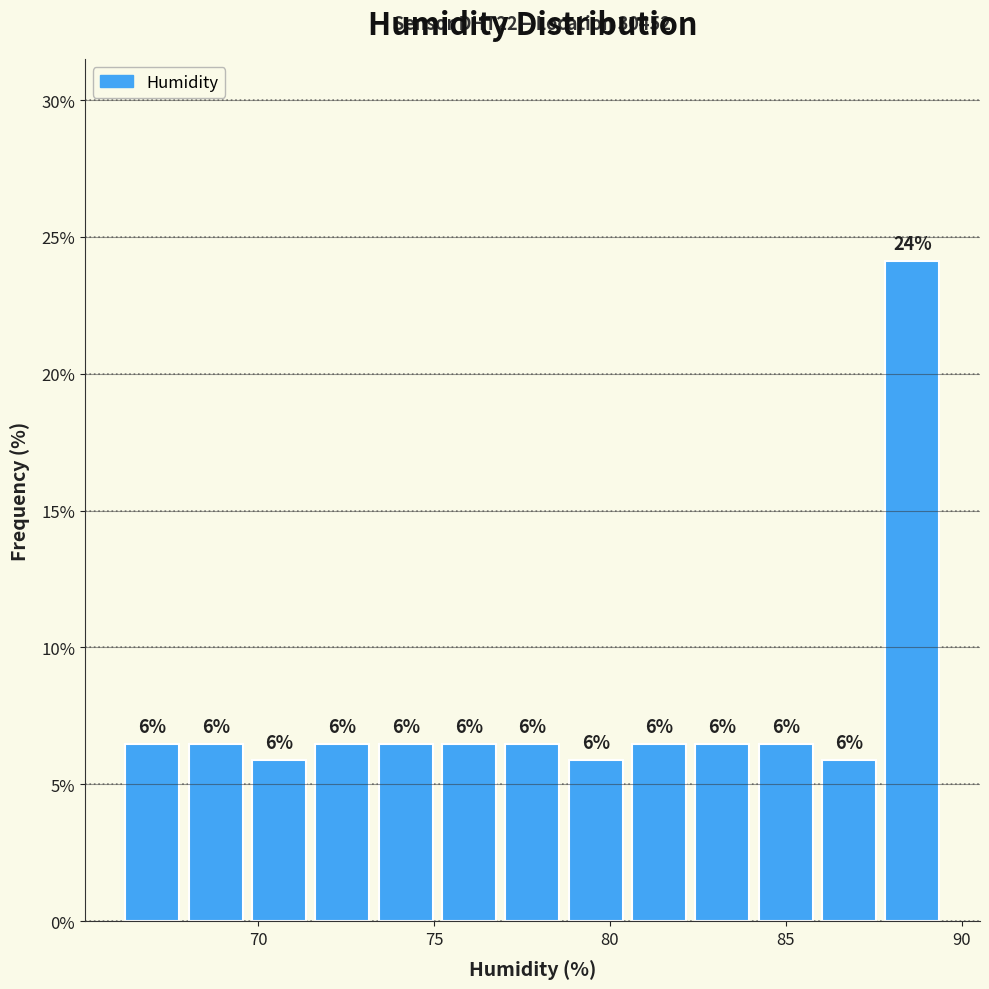

Around what value on the x-axis is the tallest bar? Give the approximate position of its centre, as read against the axis.

88.5